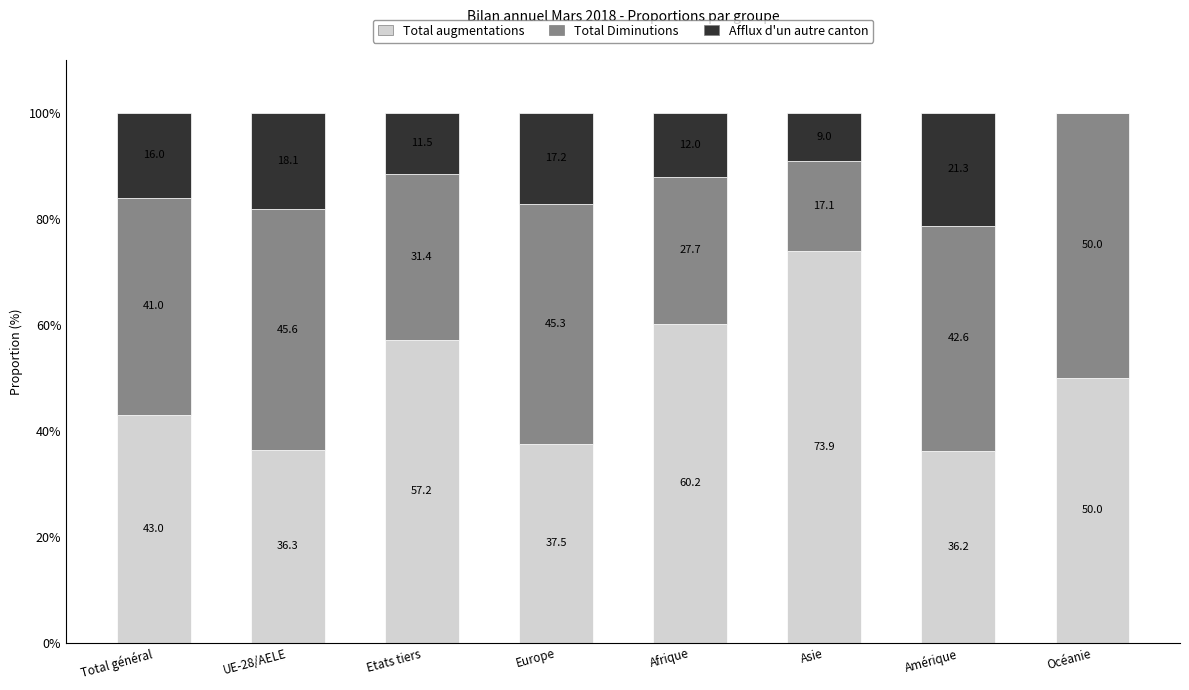

Reading right to left, list the values for the Total augmentations series.

Océanie=50.0	Amérique=36.2	Asie=73.9	Afrique=60.2	Europe=37.5	Etats tiers=57.2	UE-28/AELE=36.3	Total général=43.0